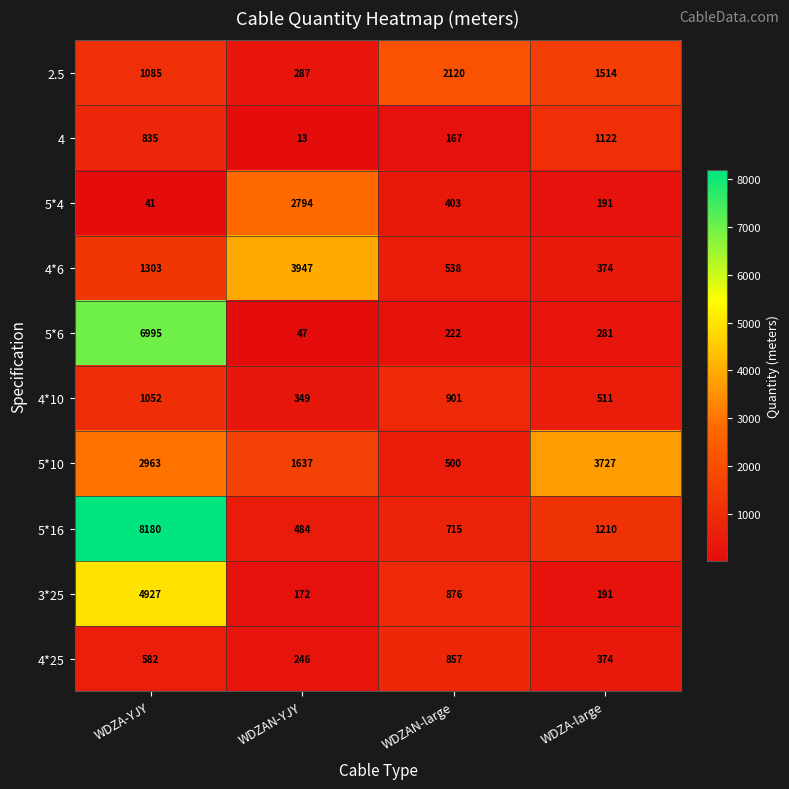

What is the average value of the 3*25 series?

1542